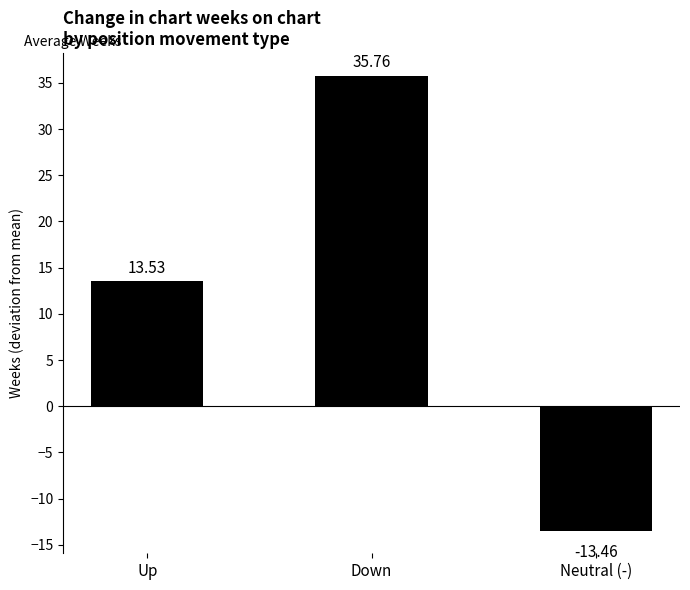

The value at Neutral (-) is -13.5. True or false?

True